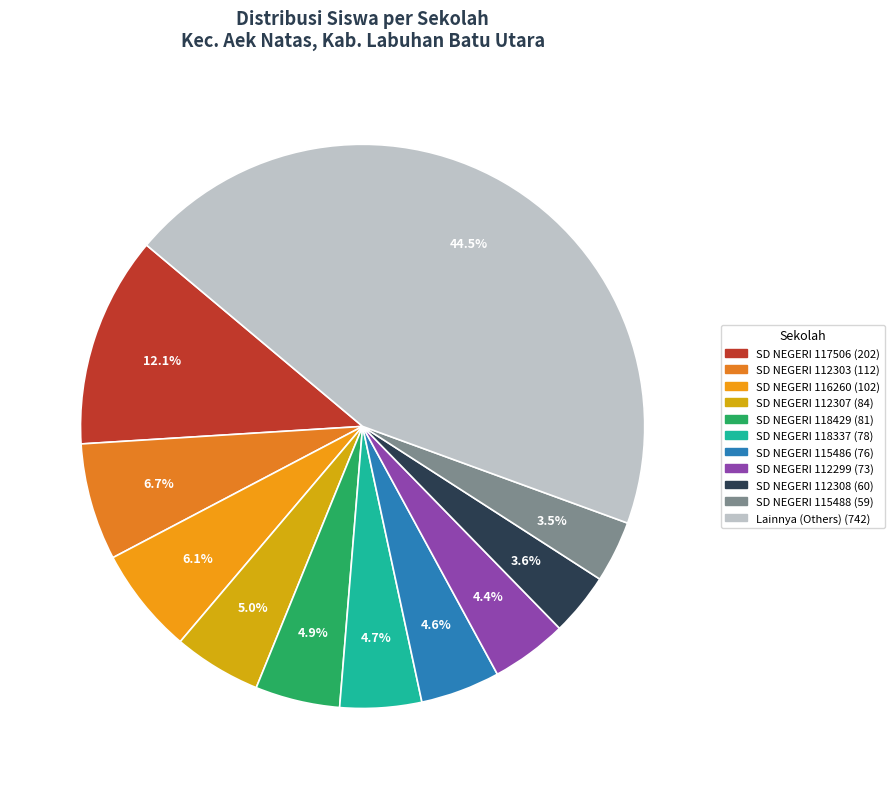

How many slices are in this pie chart?

11